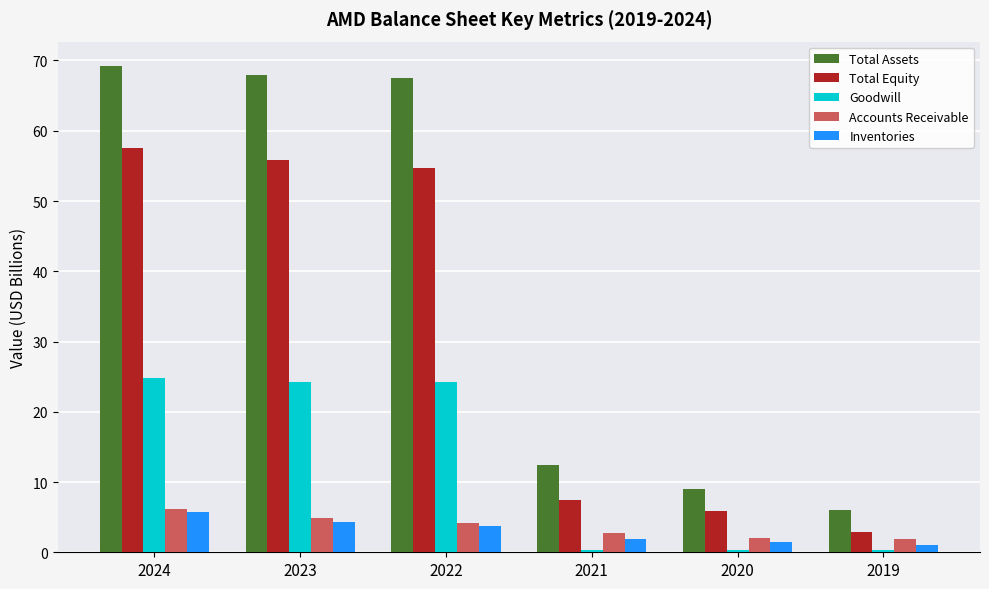

What is the value of the Total Assets bar at the 4th from the left?

12.4